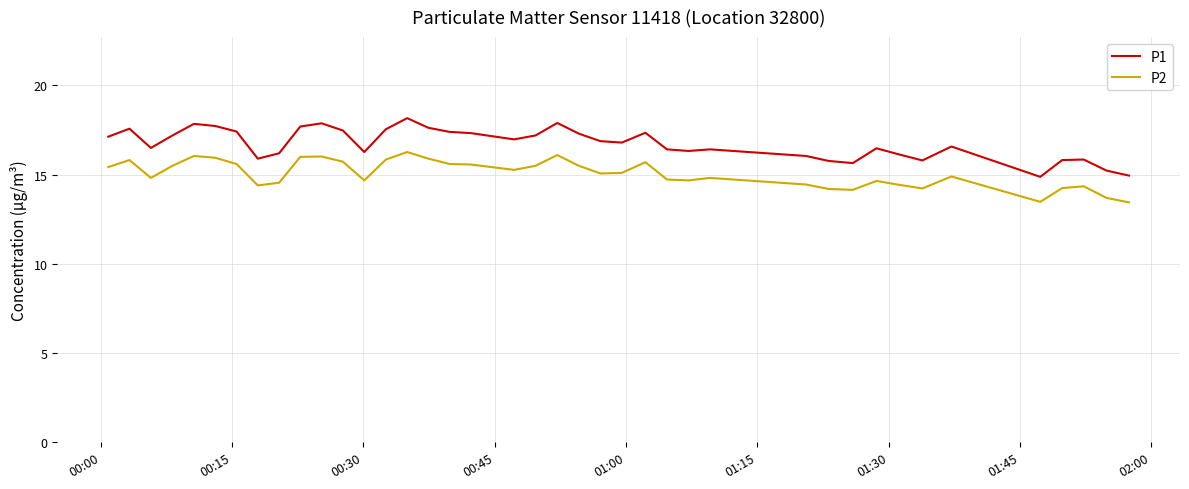

Which series has the largest range (max minus min)?

P1